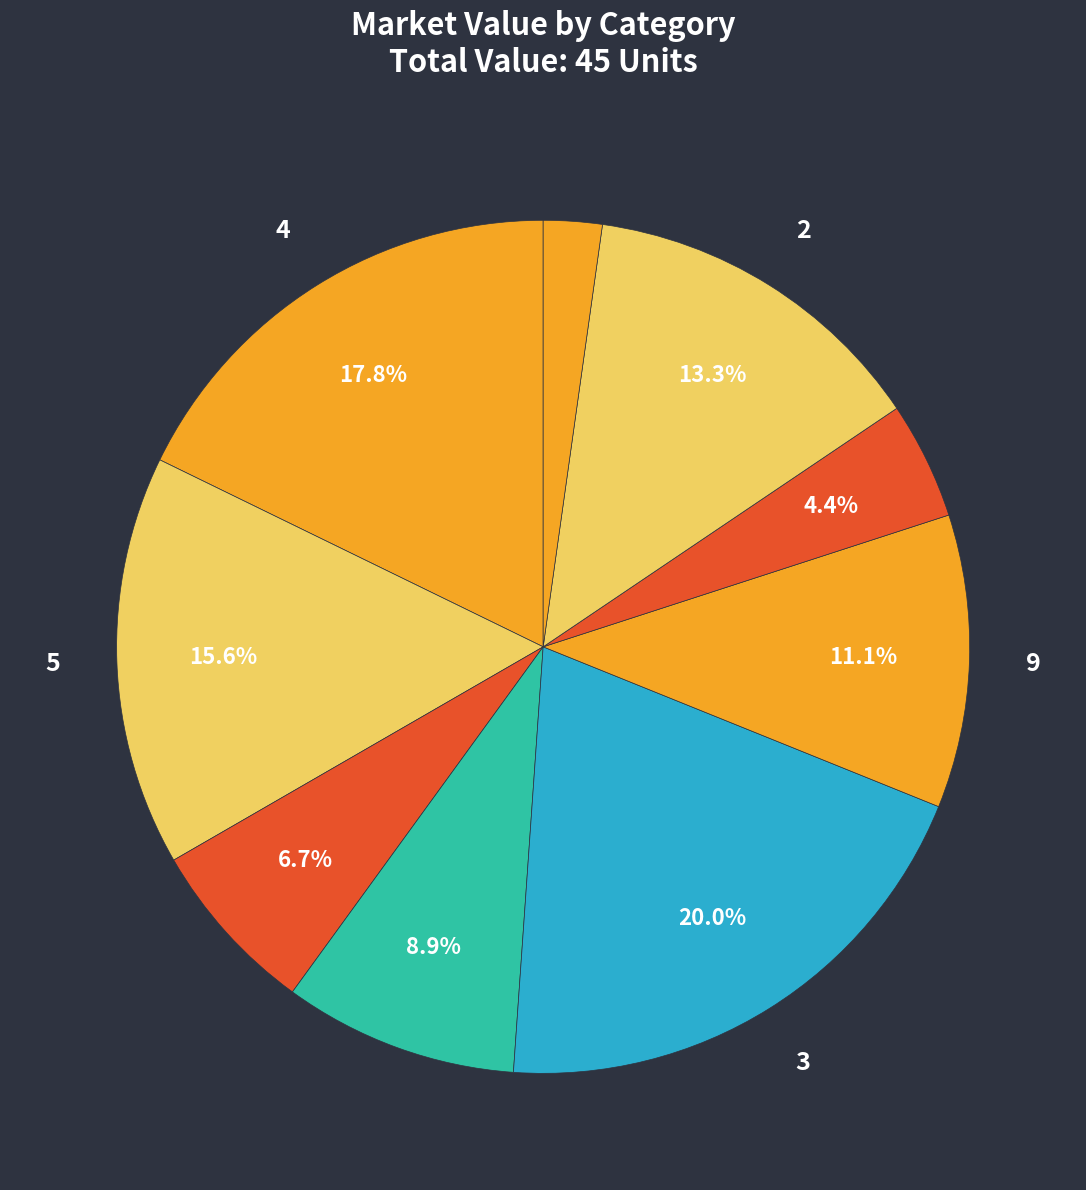

How many segments does this pie chart have?

9